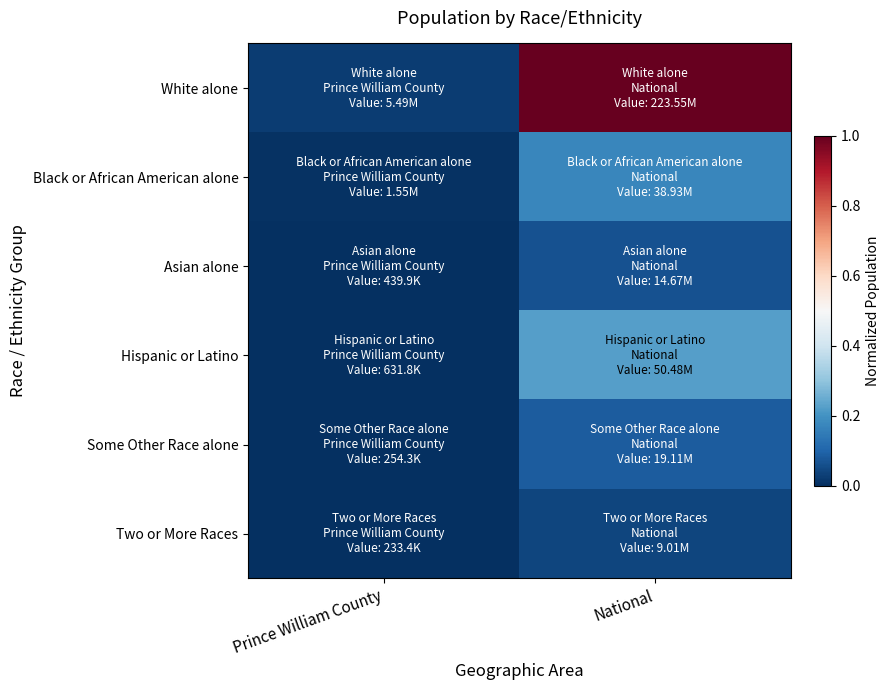

Which label corresponds to the largest value in the chart?

National